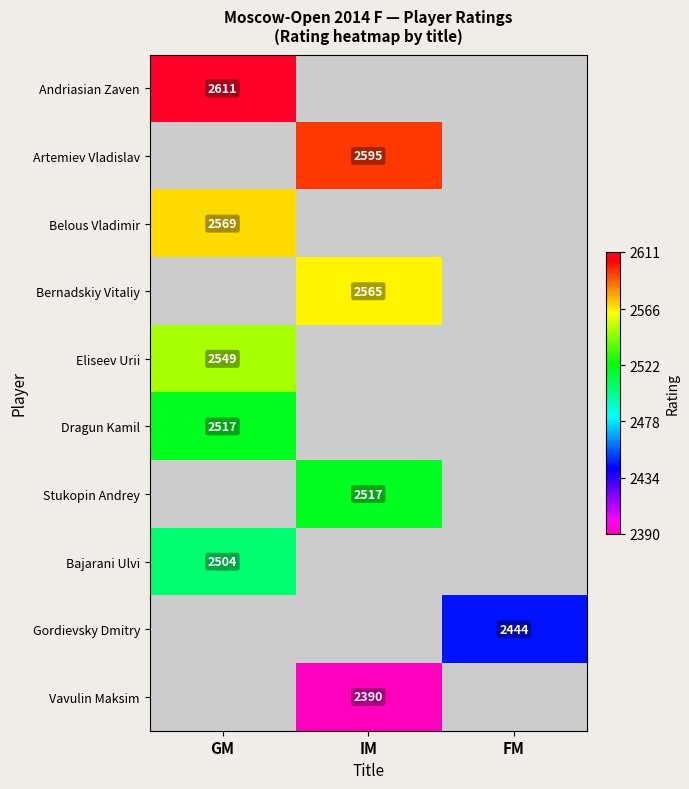

Is it true that Eliseev Urii equals 2549 at GM?

True